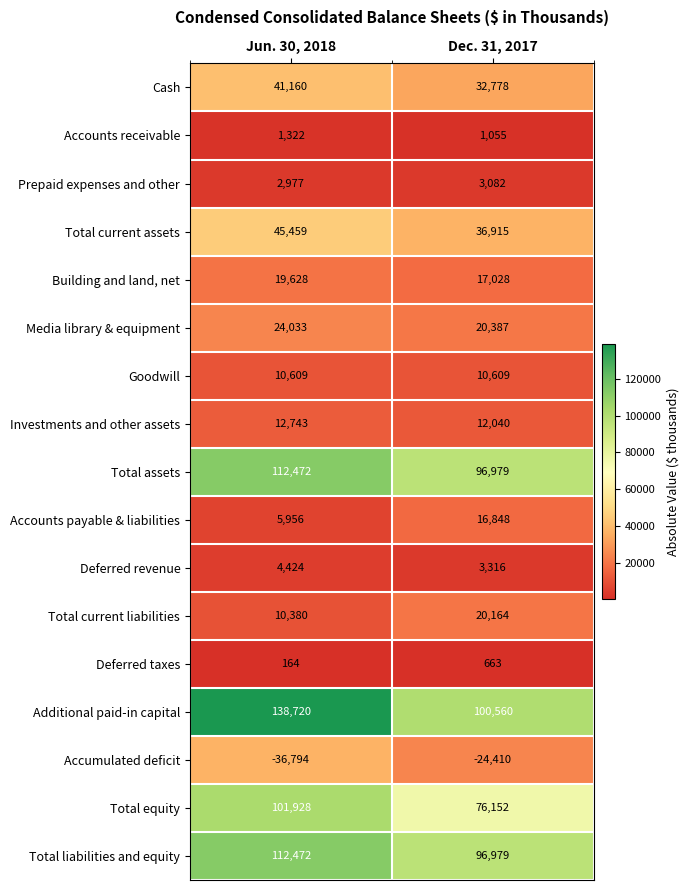

What is the difference between the maximum and minimum values in the Total current liabilities series?

9784